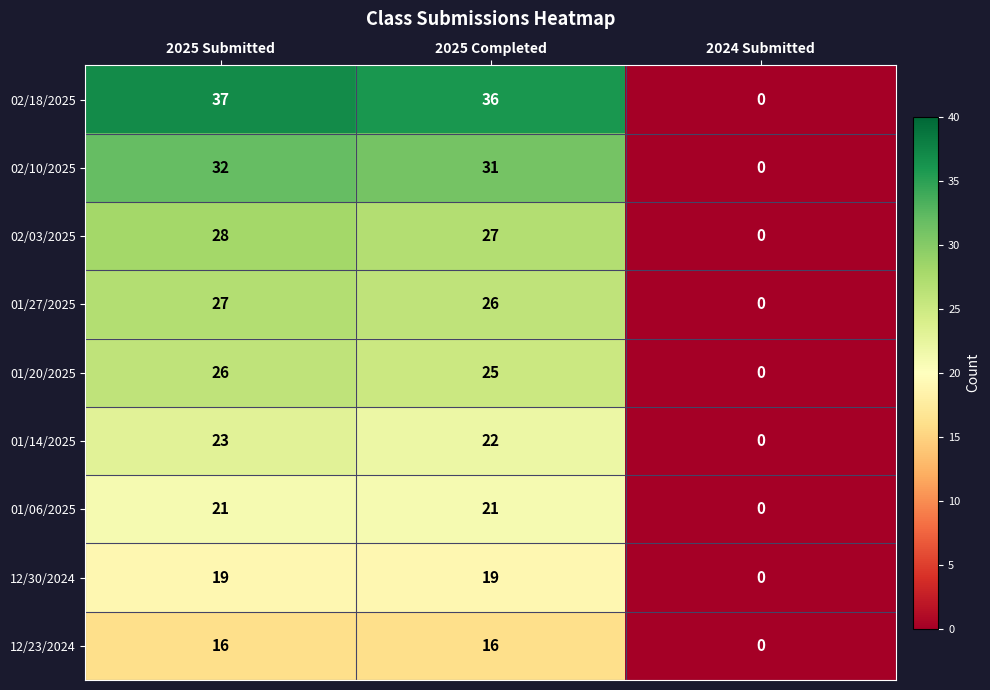

Reading left to right, transcribe all the data shown in this chart.

02/18/2025: 37	36	0
02/10/2025: 32	31	0
02/03/2025: 28	27	0
01/27/2025: 27	26	0
01/20/2025: 26	25	0
01/14/2025: 23	22	0
01/06/2025: 21	21	0
12/30/2024: 19	19	0
12/23/2024: 16	16	0